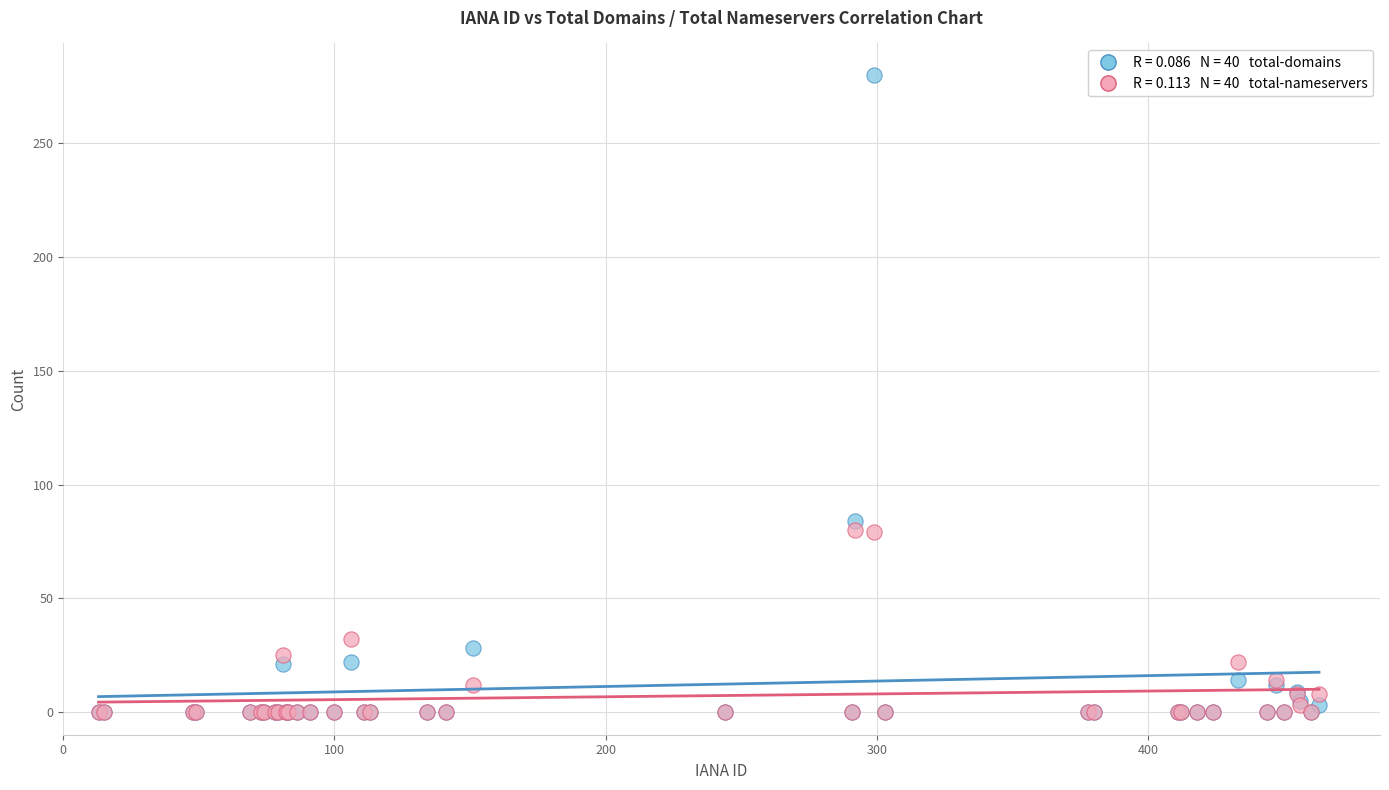

Across all series, what Y value is closest to 140?

84